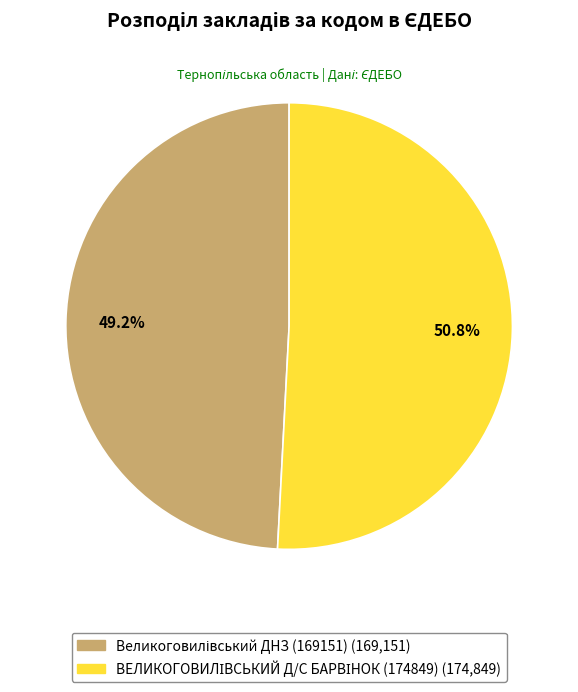

Is there any slice that represents more than half of the pie?

Yes